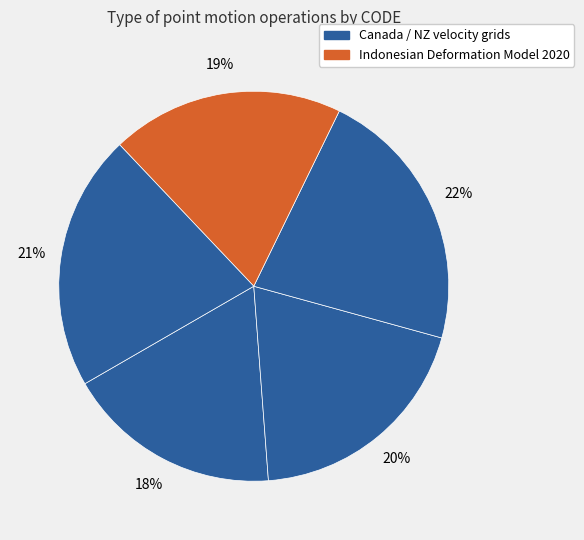

Count the number of slices in the pie.

5